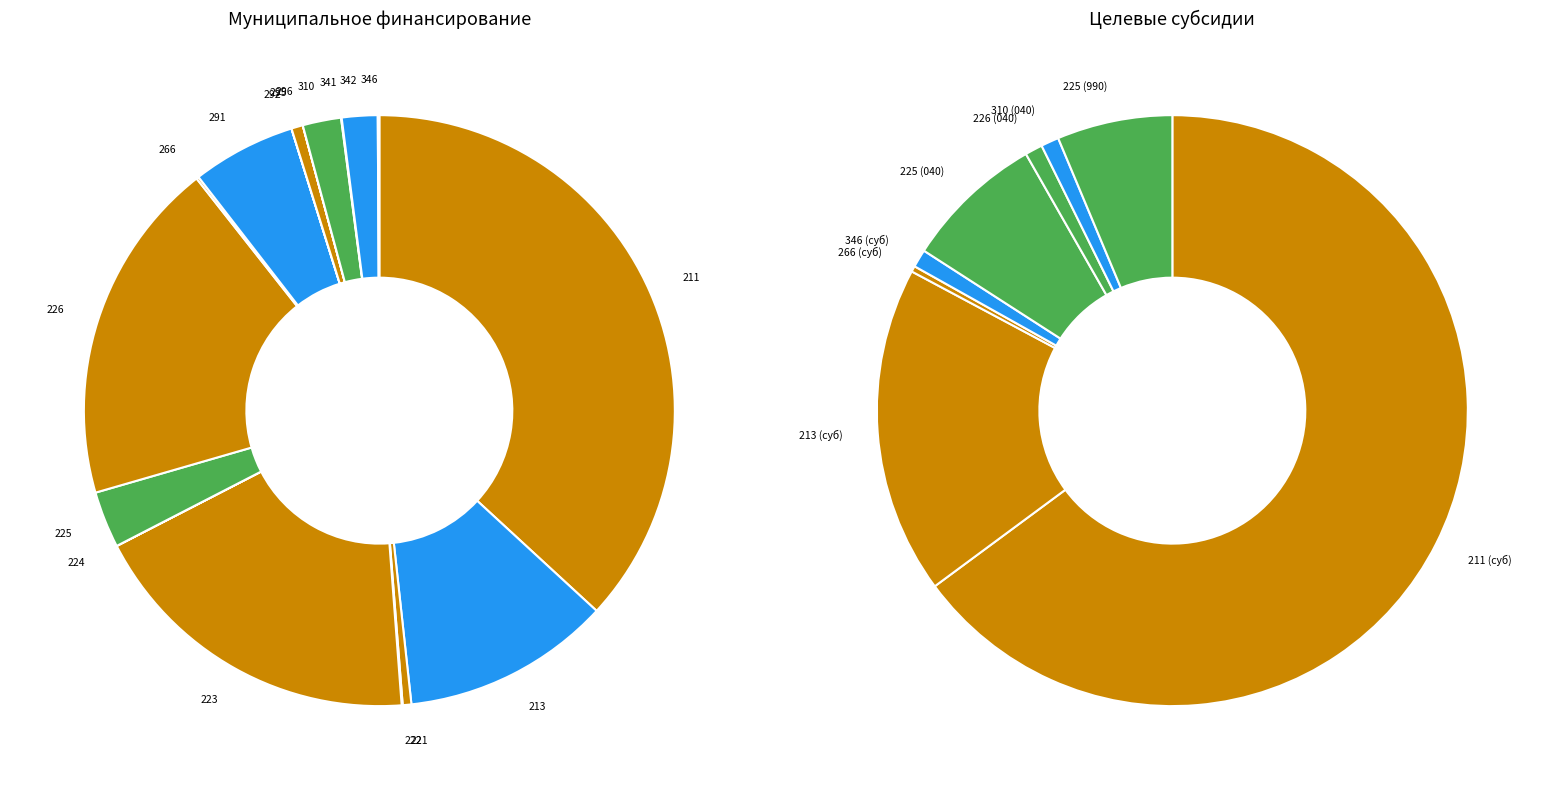

To the nearest percent, what is the average slice percentage?

6%